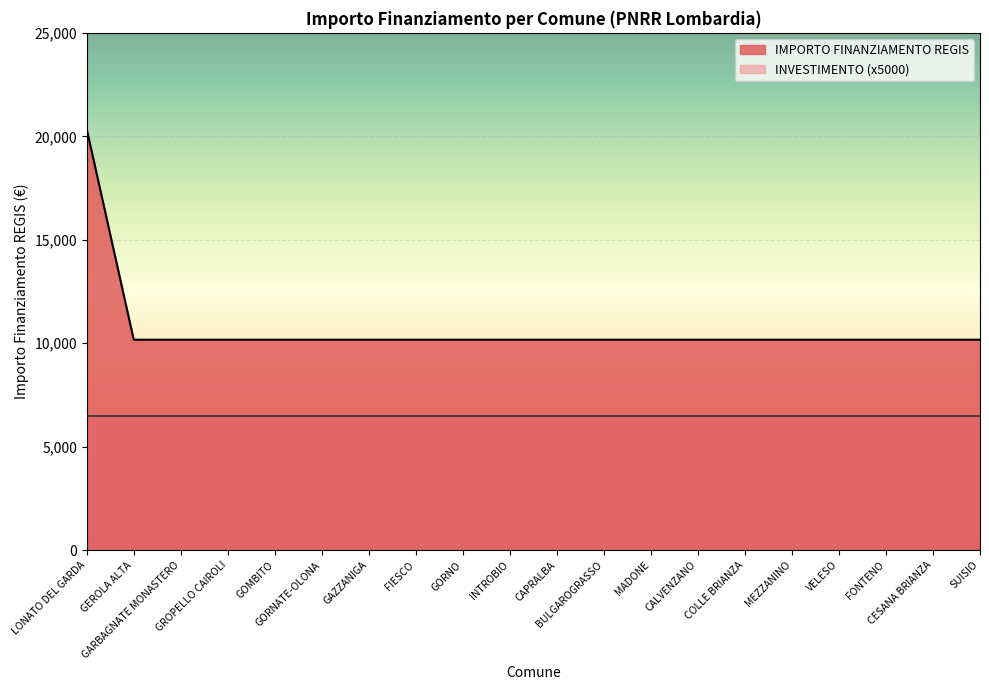

True or false: the data has more than 2 interior local peaks.

False